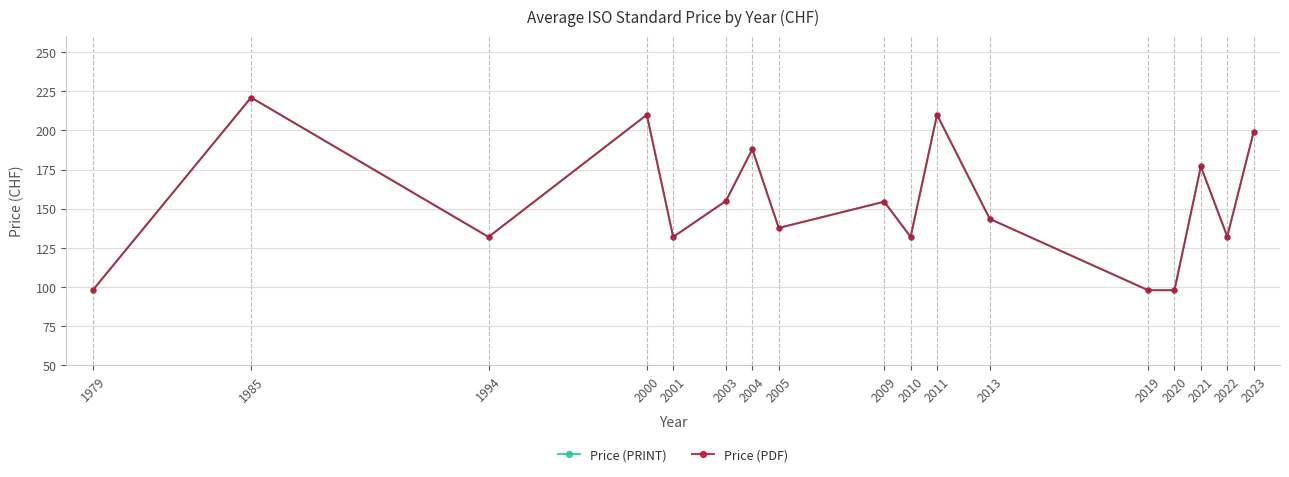

Is this an area chart (filled region under the line)?

No